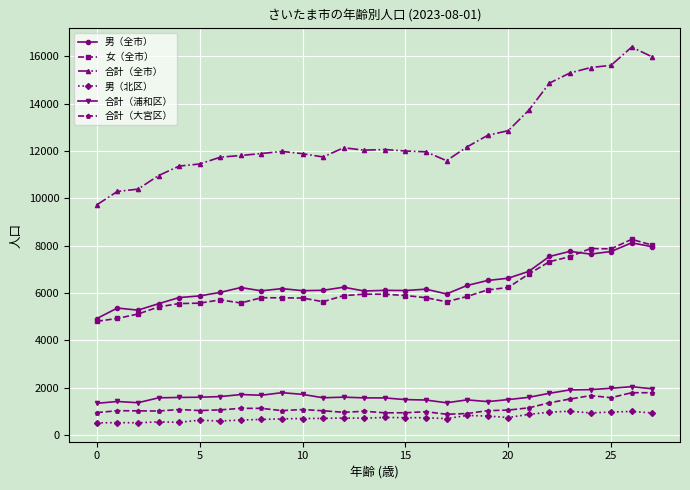

True or false: 合計（大宮区） and 合計（全市） intersect in this chart.

False